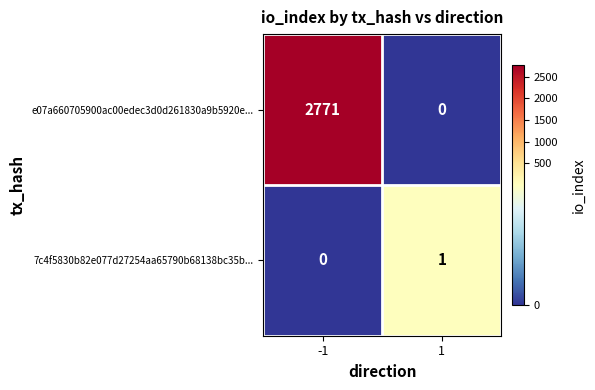

Rank the series at -1 from highest to lowest value.

e07a660705900ac00edec3d0d261830a9b5920e..., 7c4f5830b82e077d27254aa65790b68138bc35b...